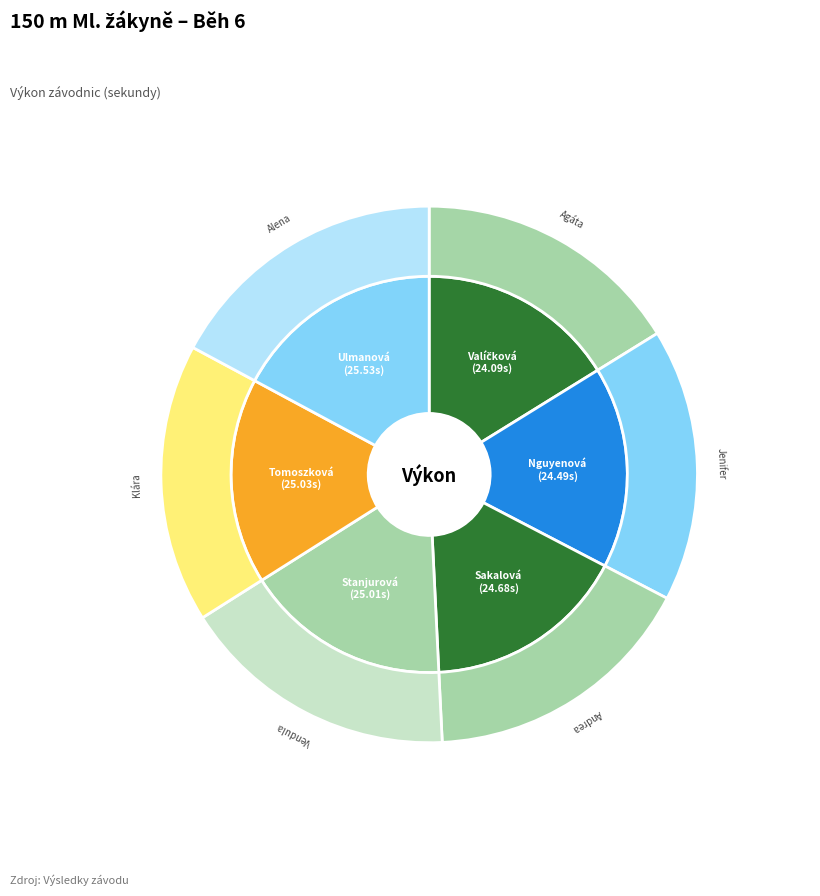

Which has a higher value, Ulmanová Alena or Tomoszková Klára?

Ulmanová Alena